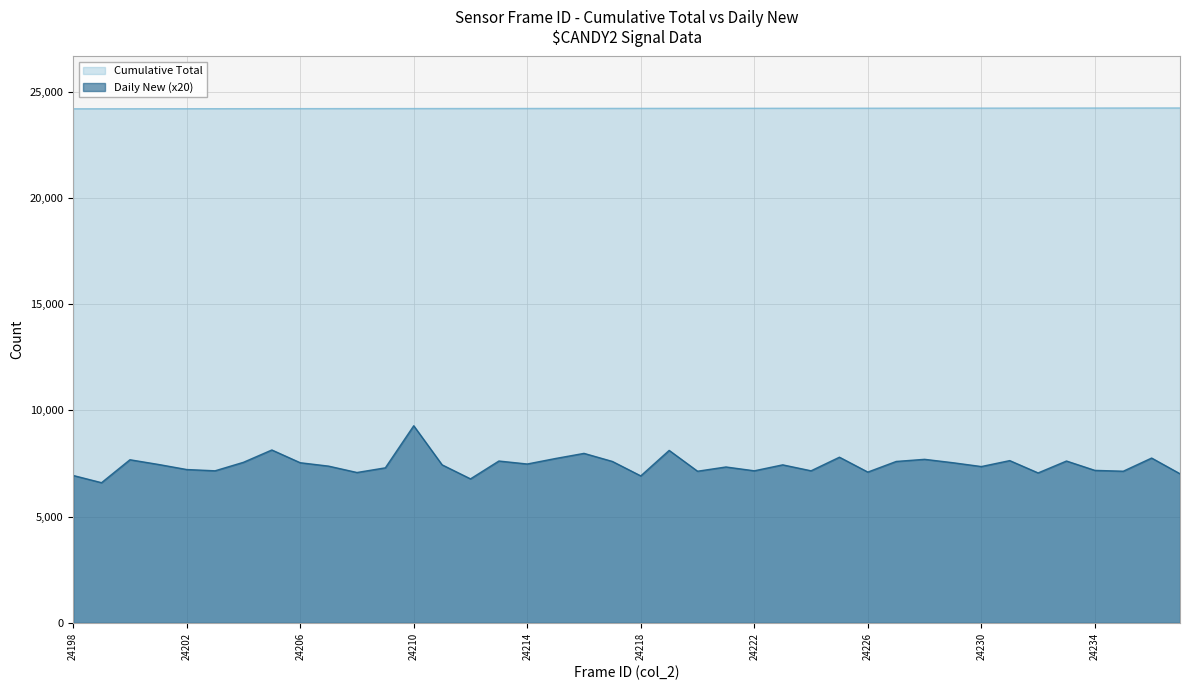

At which label is Cumulative Total closest to 24217?

24217